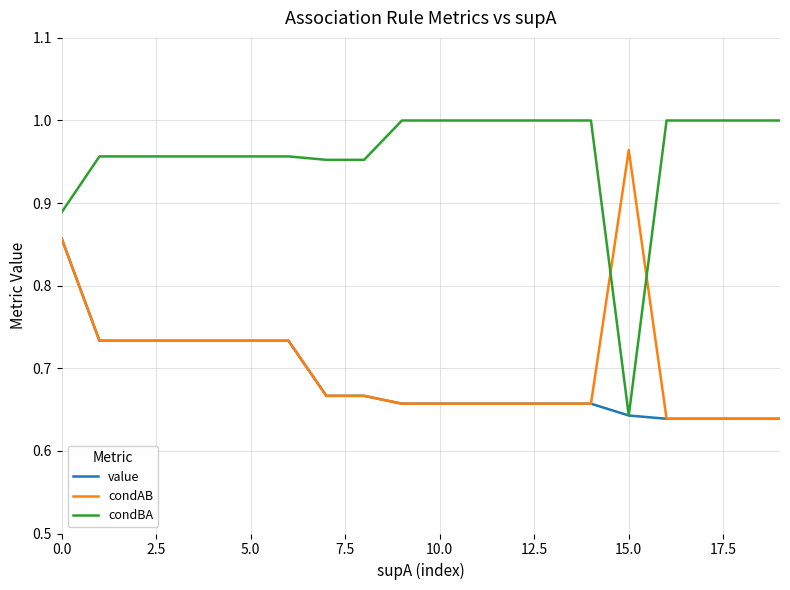

Which series has the largest range (max minus min)?

condBA